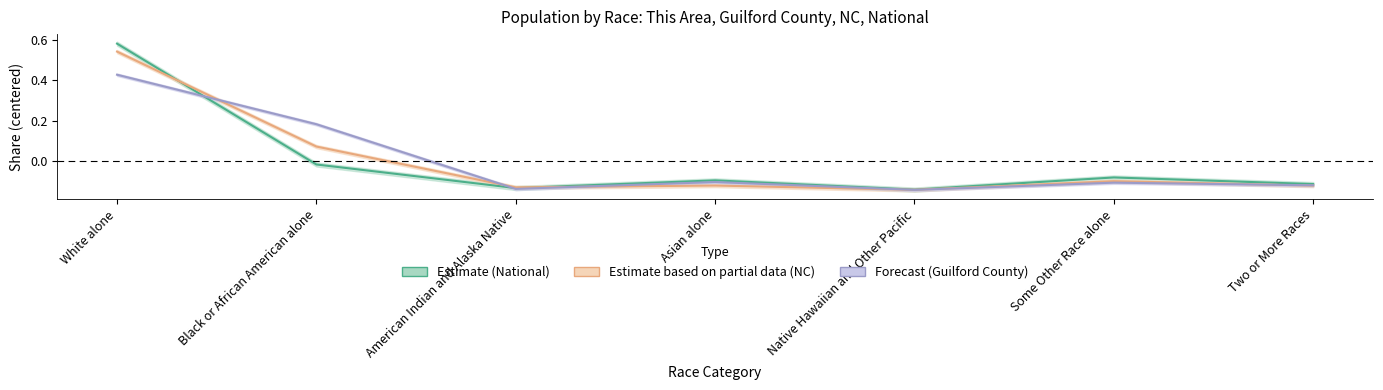

Where do North Carolina and Guilford County first cross each other?

White alone and Black or African American alone